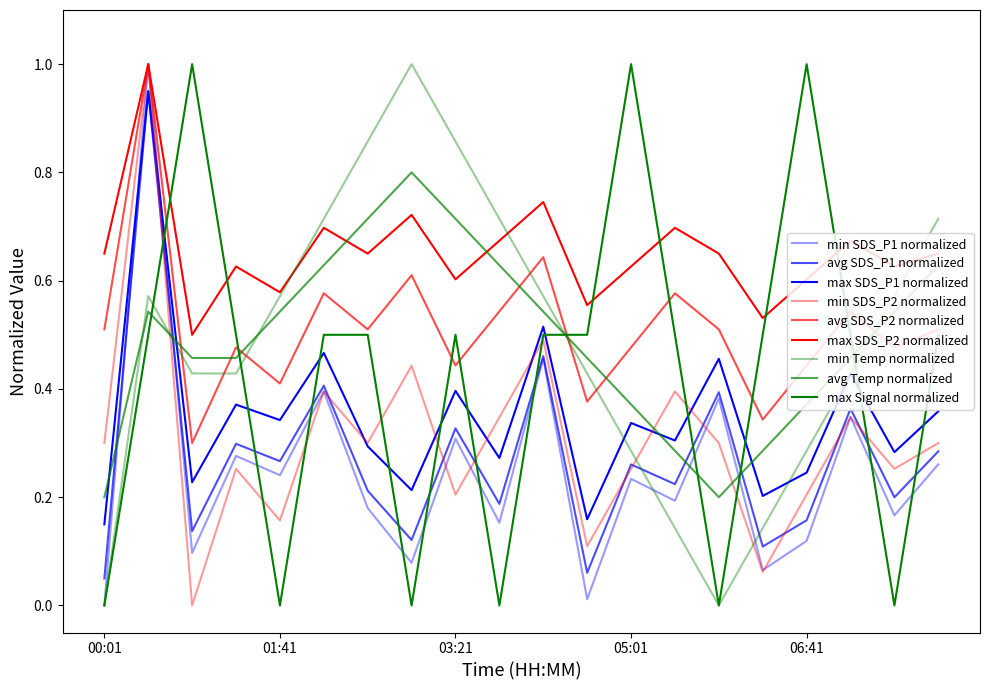

Reading right to left, what are all the values shown in this chart?

SDS_P1: 07:56=0.4	07:31=0.3	07:06=0.4	06:41=0.2	06:16=0.2	05:51=0.5	05:26=0.3	05:01=0.3	04:36=0.2	04:11=0.5	03:46=0.3	03:21=0.4	02:56=0.2	02:31=0.3	02:06=0.5	01:41=0.3	01:16=0.4	00:51=0.2	00:26=1.0	00:01=0.1
SDS_P2: 07:56=0.3	07:31=0.3	07:06=0.3	06:41=0.2	06:16=0.1	05:51=0.3	05:26=0.4	05:01=0.3	04:36=0.1	04:11=0.5	03:46=0.3	03:21=0.2	02:56=0.4	02:31=0.3	02:06=0.4	01:41=0.2	01:16=0.3	00:51=0.0	00:26=1.0	00:01=0.3
Temp: 07:56=0.7	07:31=0.6	07:06=0.4	06:41=0.3	06:16=0.1	05:51=0.0	05:26=0.1	05:01=0.3	04:36=0.4	04:11=0.6	03:46=0.7	03:21=0.9	02:56=1.0	02:31=0.9	02:06=0.7	01:41=0.6	01:16=0.4	00:51=0.4	00:26=0.6	00:01=0.0
Signal: 07:56=0.5	07:31=0.0	07:06=0.5	06:41=1.0	06:16=0.5	05:51=0.0	05:26=0.5	05:01=1.0	04:36=0.5	04:11=0.5	03:46=0.0	03:21=0.5	02:56=0.0	02:31=0.5	02:06=0.5	01:41=0.0	01:16=0.5	00:51=1.0	00:26=0.5	00:01=0.0